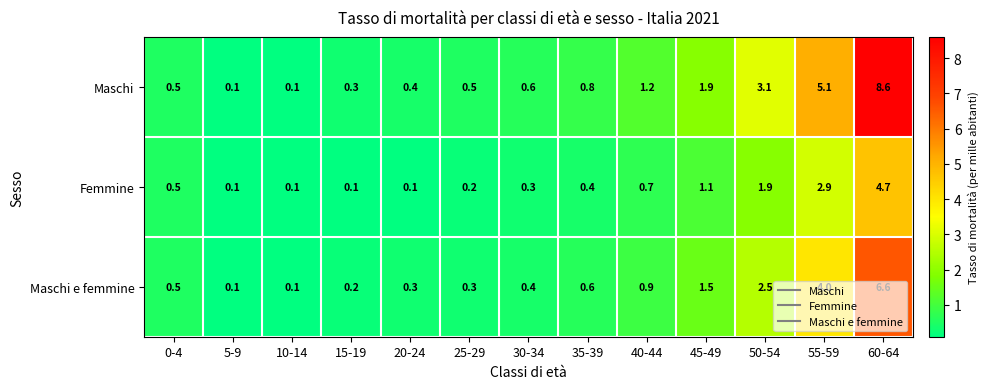

What is the total value across all series at 50-54?

7.5